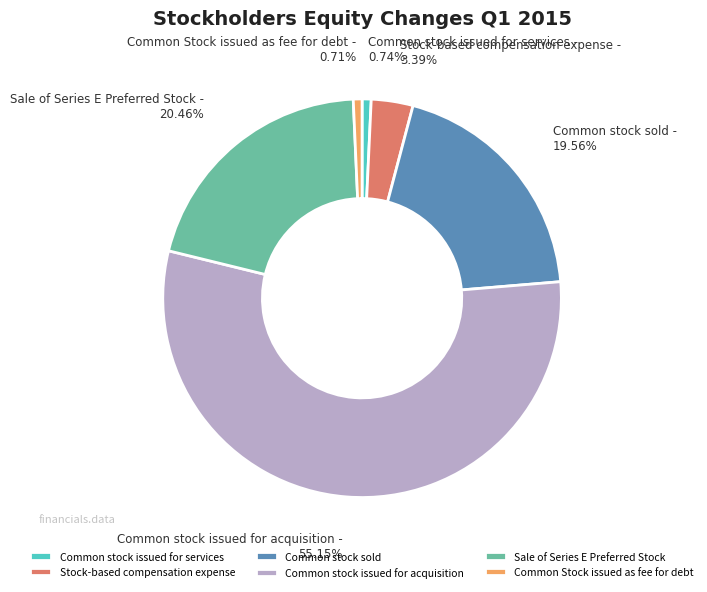

To the nearest percent, what is the difference between the largest and smallest slice percentages?

54%